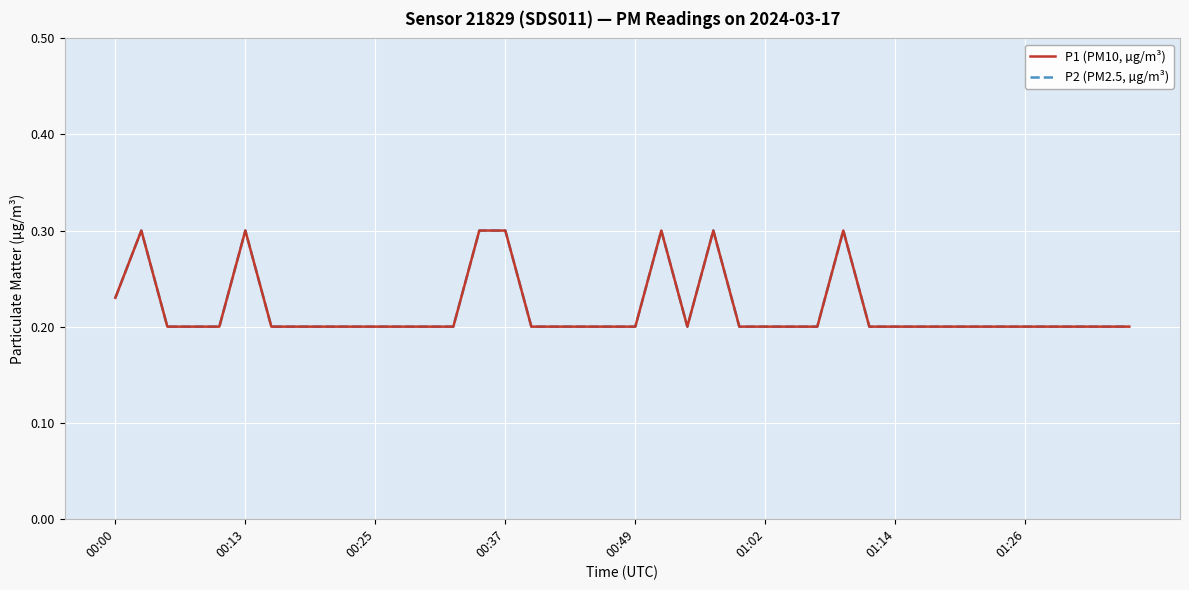

Does the chart have visible grid lines?

Yes